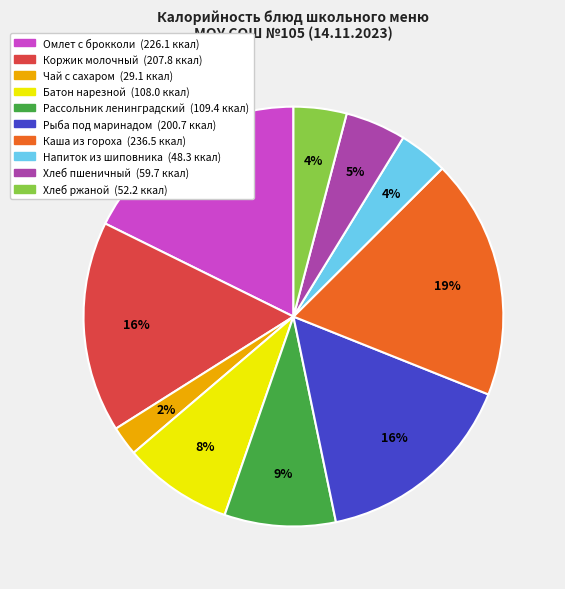

Count the number of slices in the pie.

10